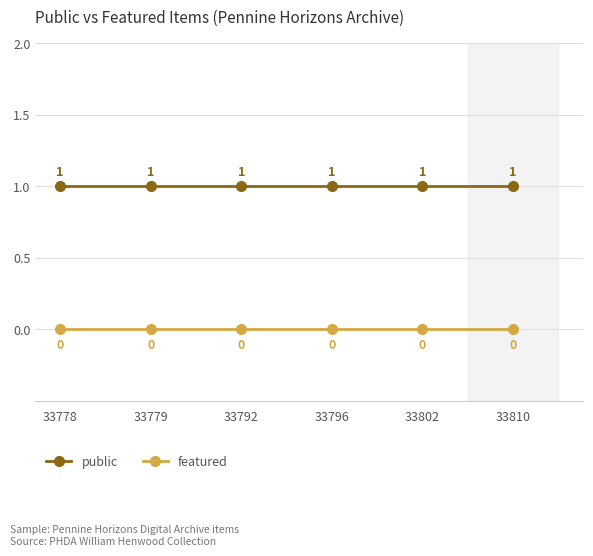

Reading right to left, list all the values displayed in this chart.

public: 33810=1	33802=1	33796=1	33792=1	33779=1	33778=1
featured: 33810=0	33802=0	33796=0	33792=0	33779=0	33778=0